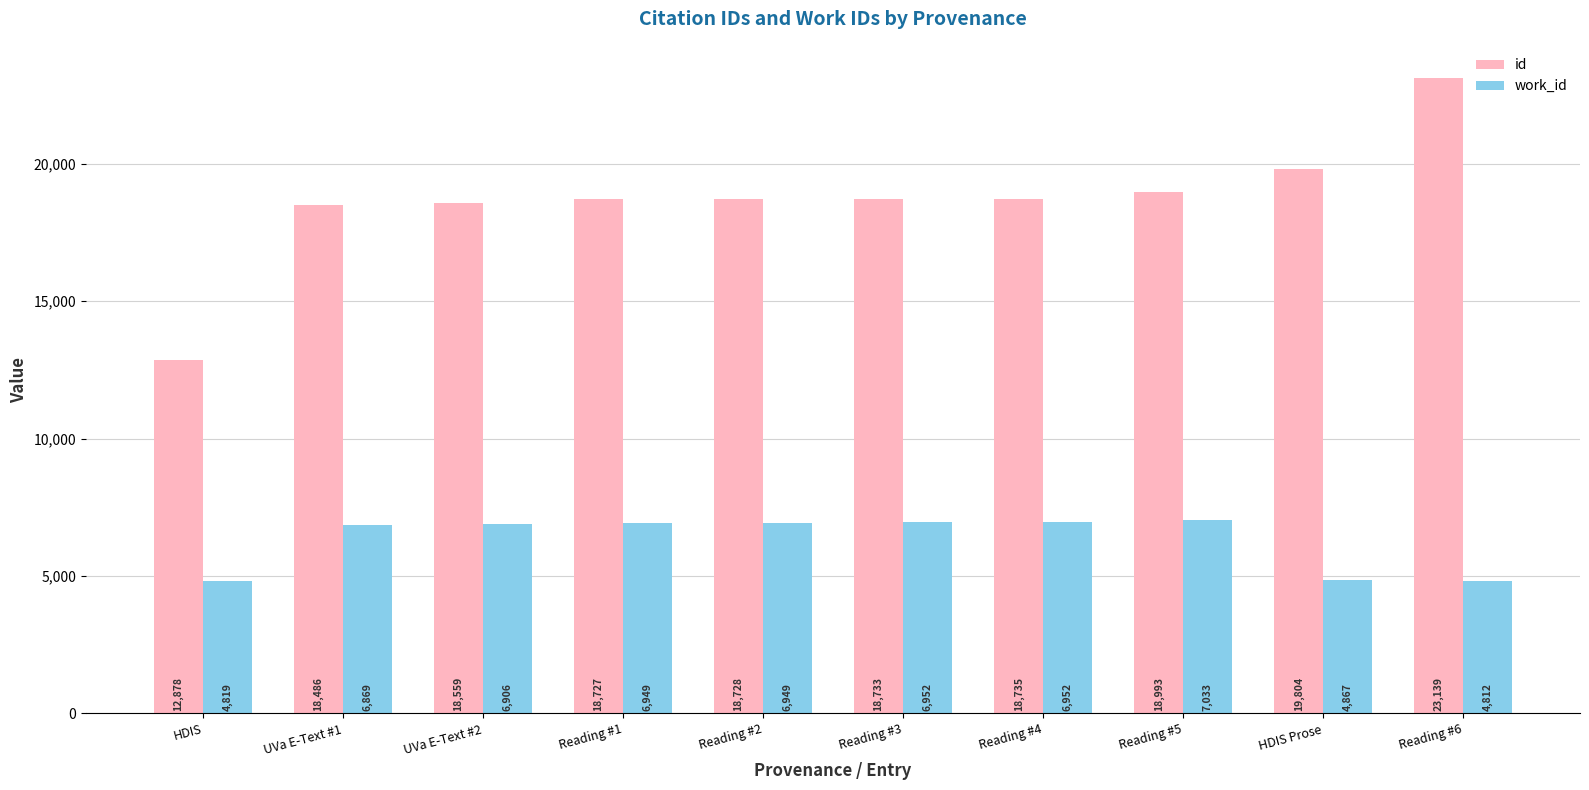

Where is work_id nearest to the value 5922?

UVa E-Text #1